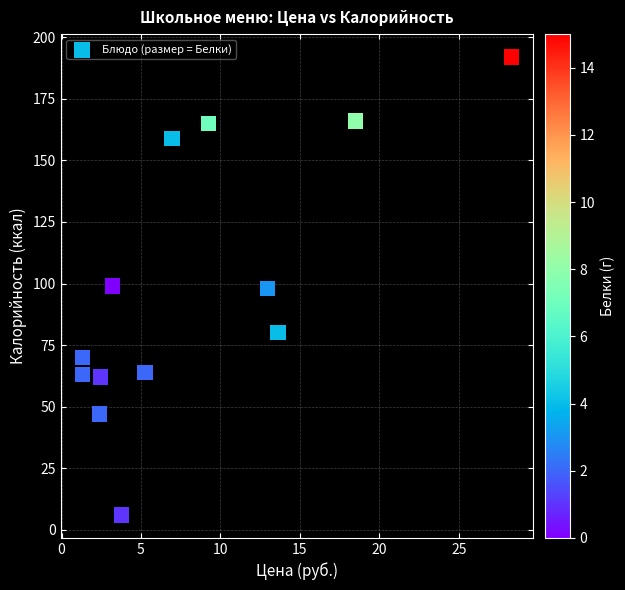

What is the range of Y values (max minus min)?

186